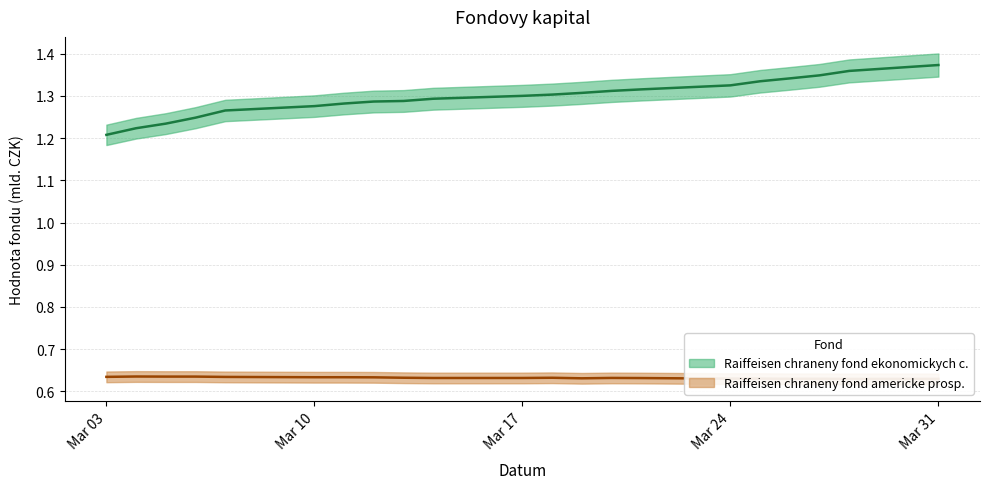

At which category does the chart reach its peak across all series?

Mar 31